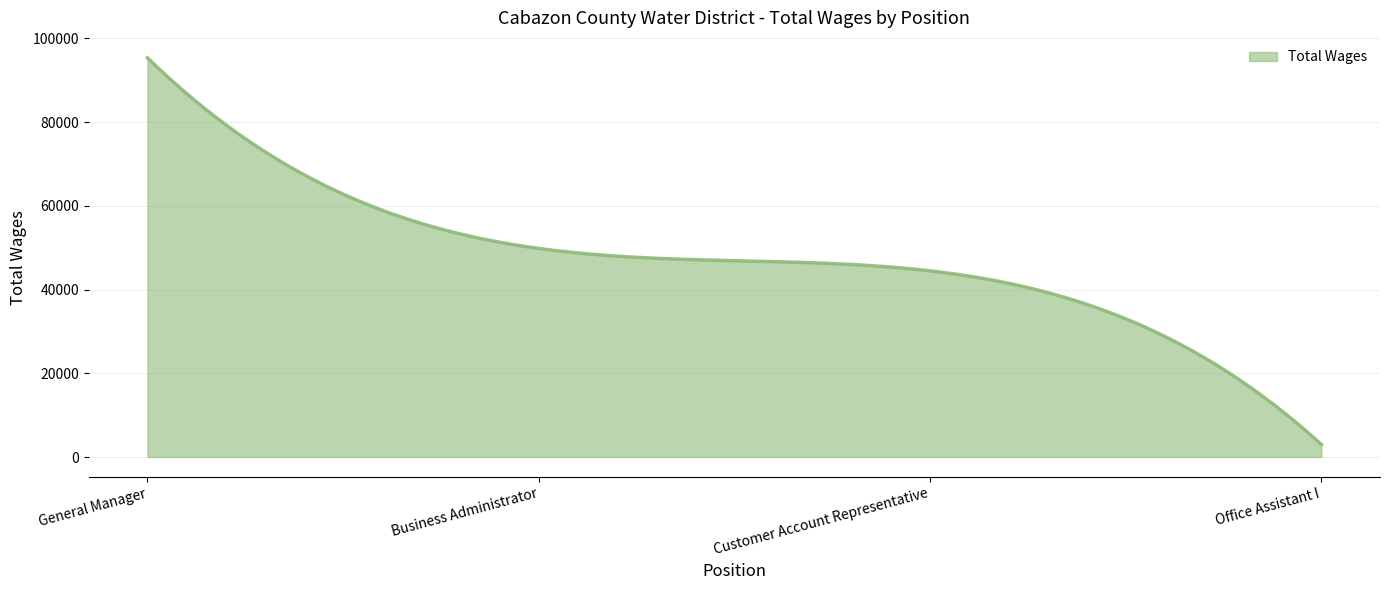

What is the difference between the maximum and minimum values?

92364.0